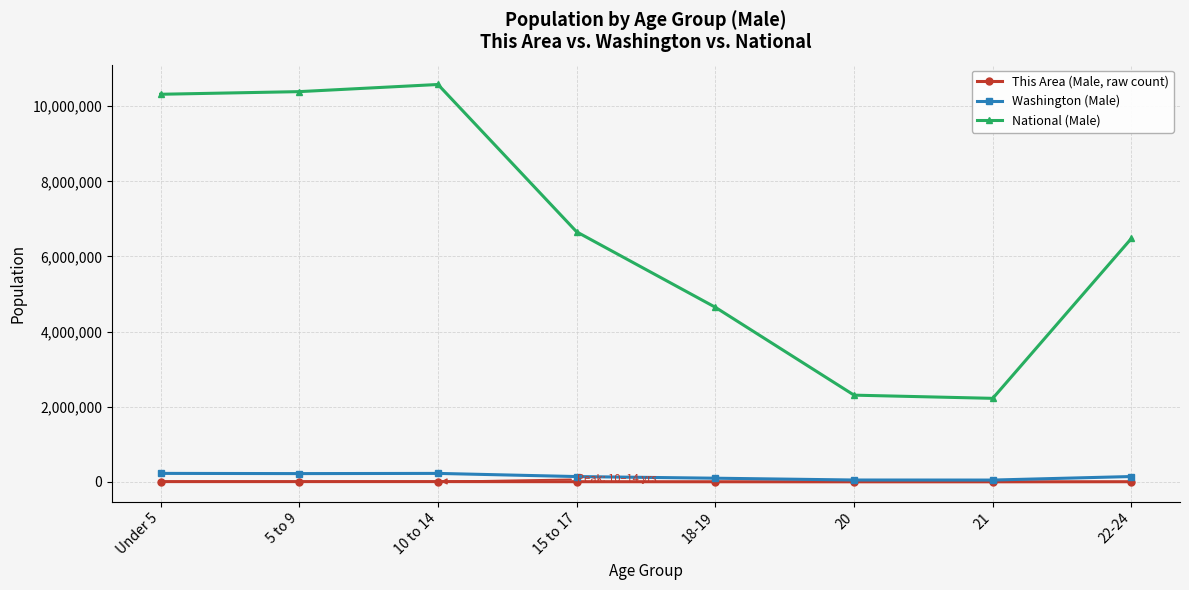

Is it true that National (Male) equals 6656209 at 15 to 17?

True